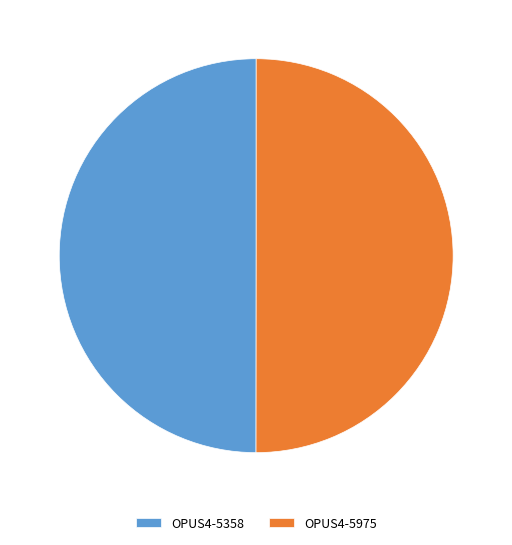

Count the number of slices in the pie.

2